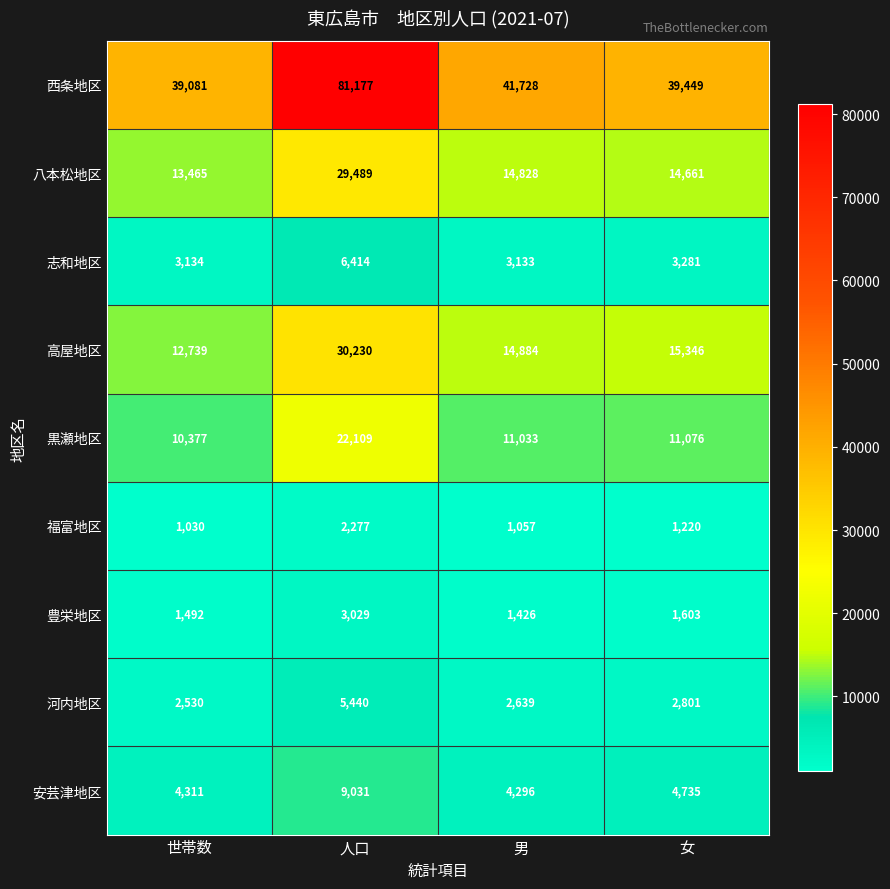

Read the 黒瀬地区 value at 世帯数, to the nearest 50.

10400